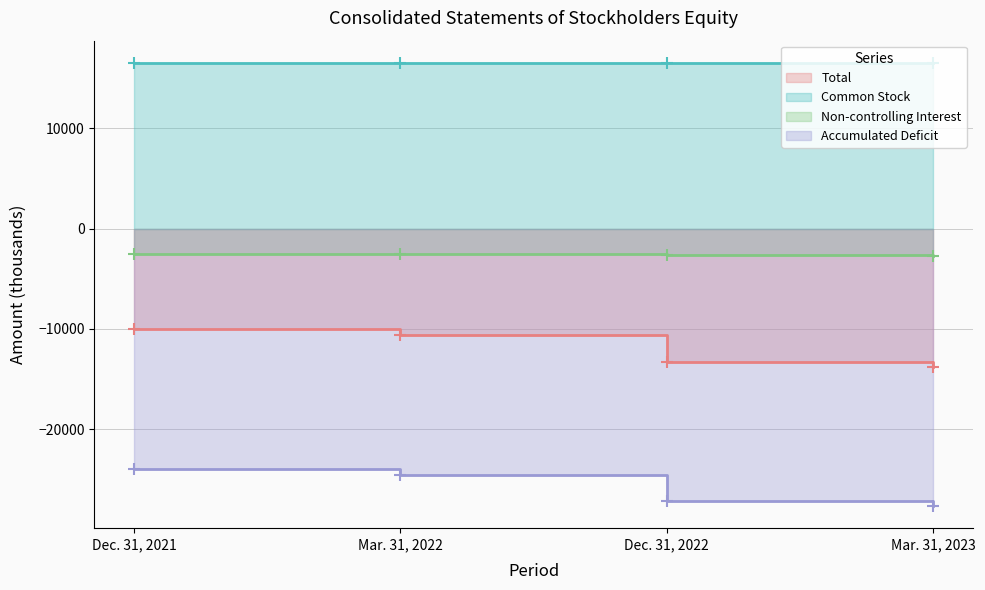

What is the label of the 2nd point from the left?

Mar. 31, 2022